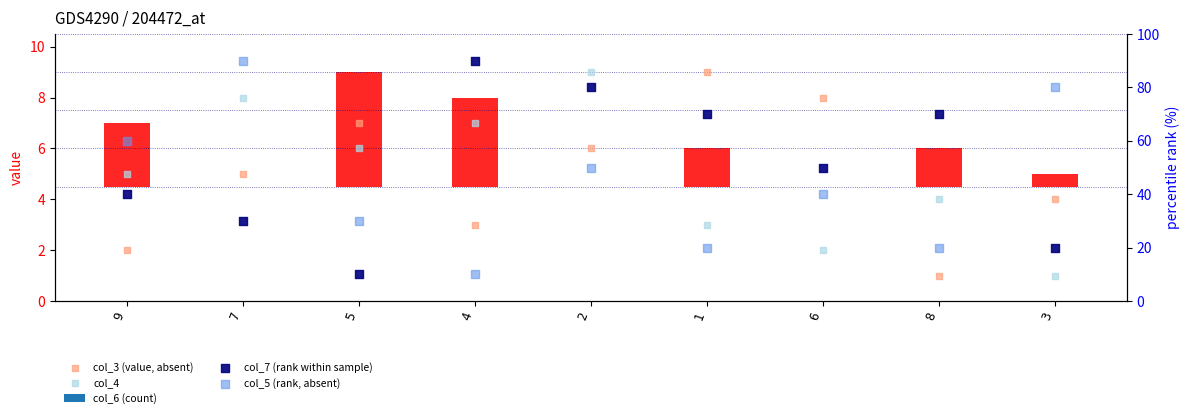

Which series contains the highest Y value?

col_7 (rank within sample)